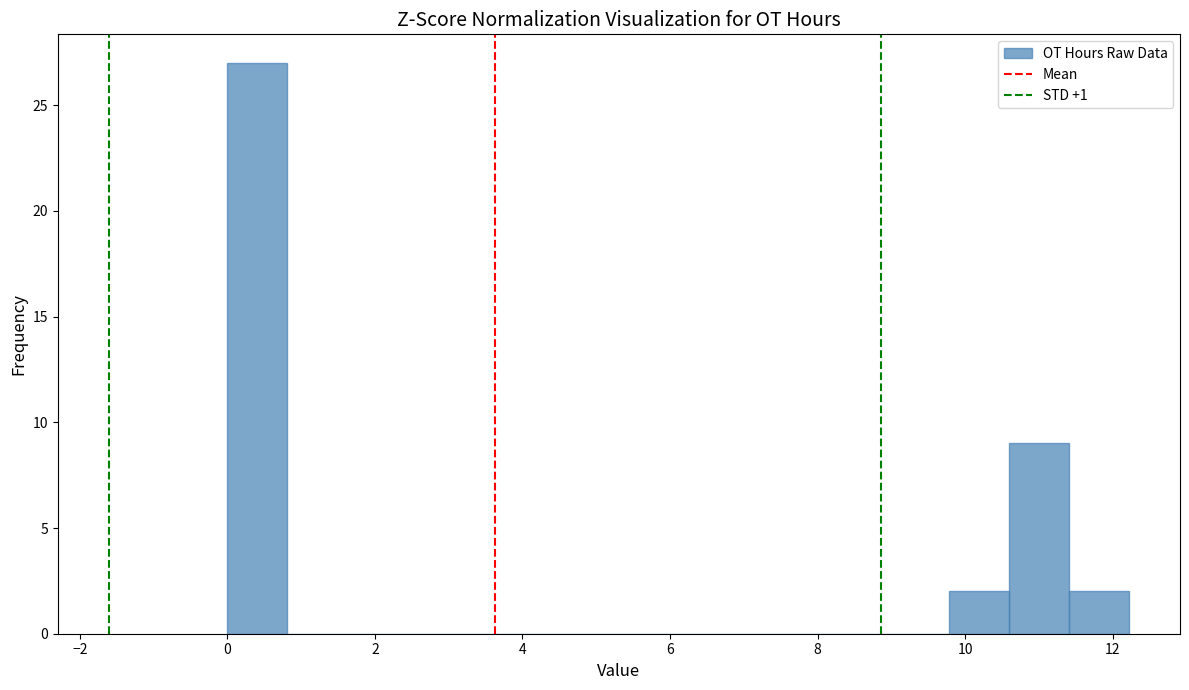

Over which range of the x-axis is the bar tallest?

0.0 to 0.8